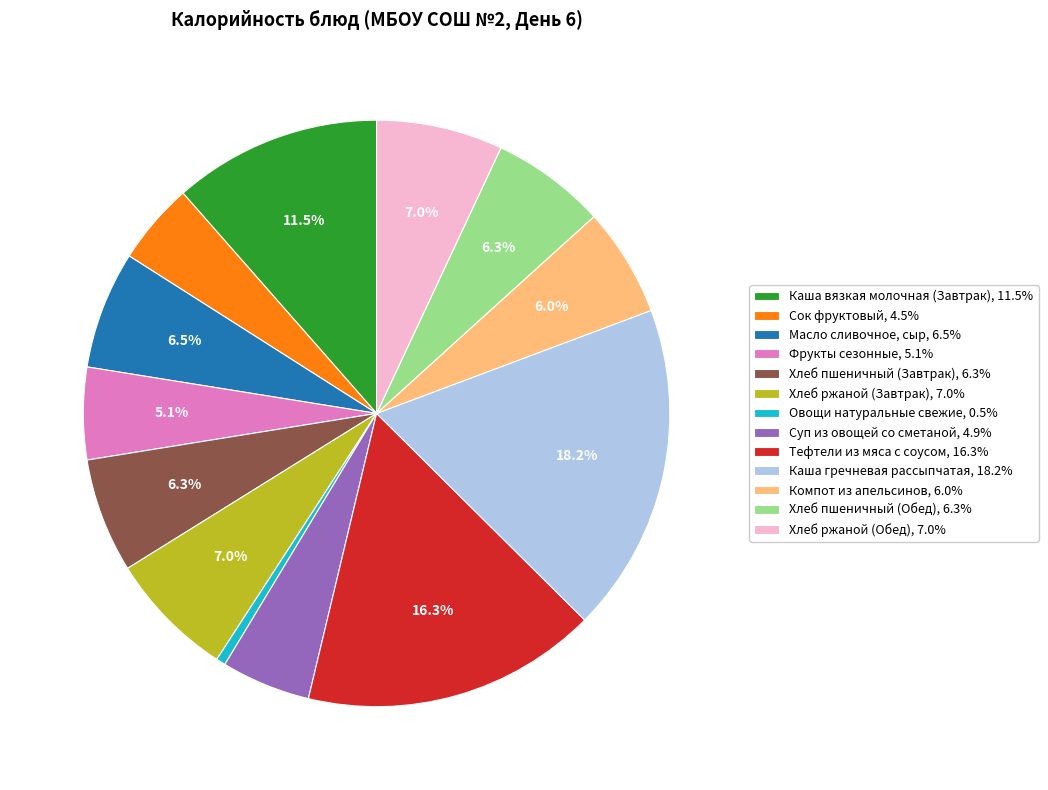

Is Фрукты сезонные the majority of the pie?

No